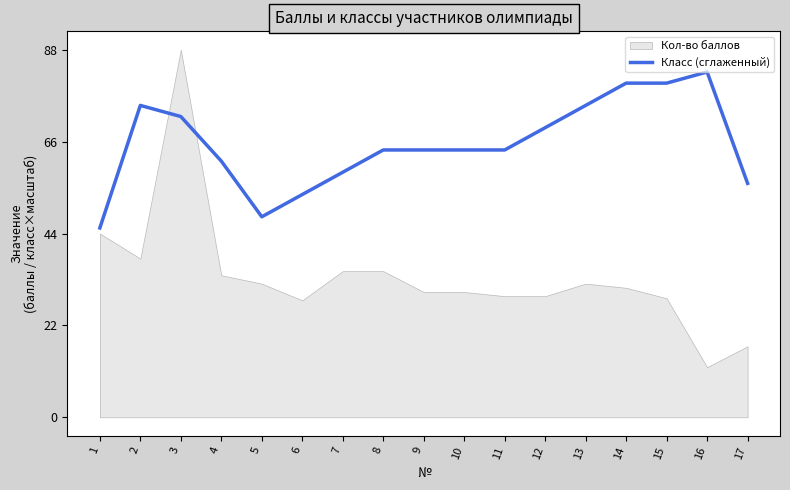

What is the difference between the second highest and minimum values?

34.7